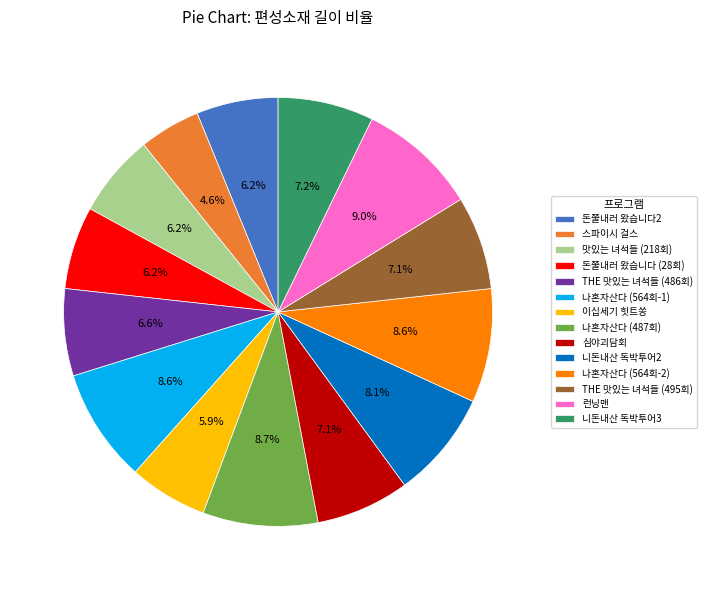

Is there any slice that represents more than half of the pie?

No